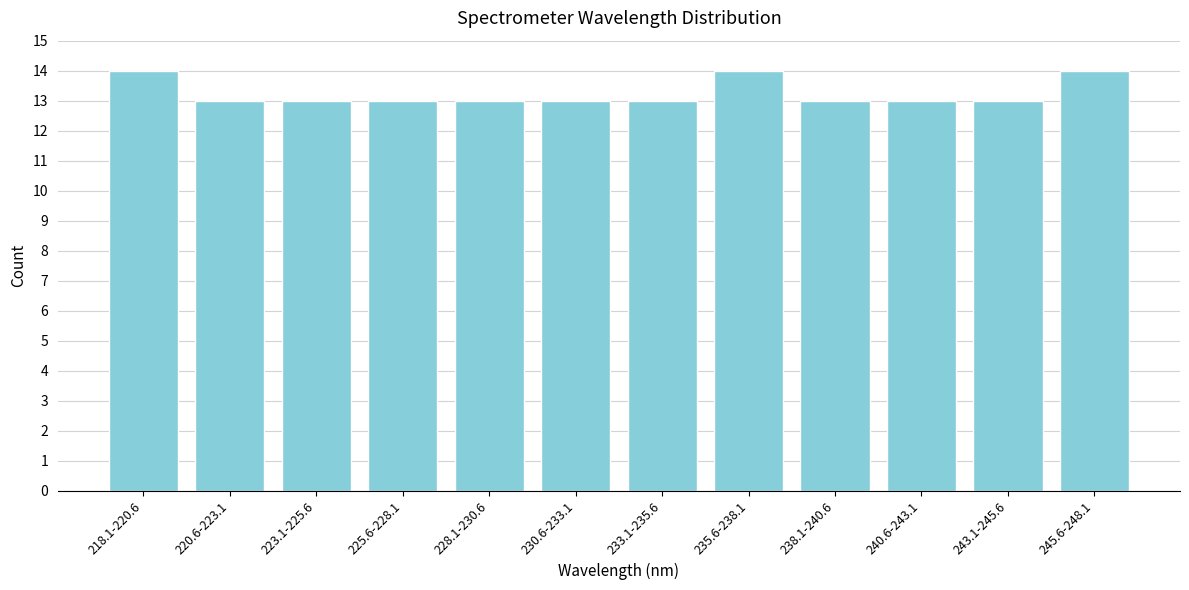

Reading left to right, transcribe all the data shown in this chart.

218.1-220.6=14	220.6-223.1=13	223.1-225.6=13	225.6-228.1=13	228.1-230.6=13	230.6-233.1=13	233.1-235.6=13	235.6-238.1=14	238.1-240.6=13	240.6-243.1=13	243.1-245.6=13	245.6-248.1=14